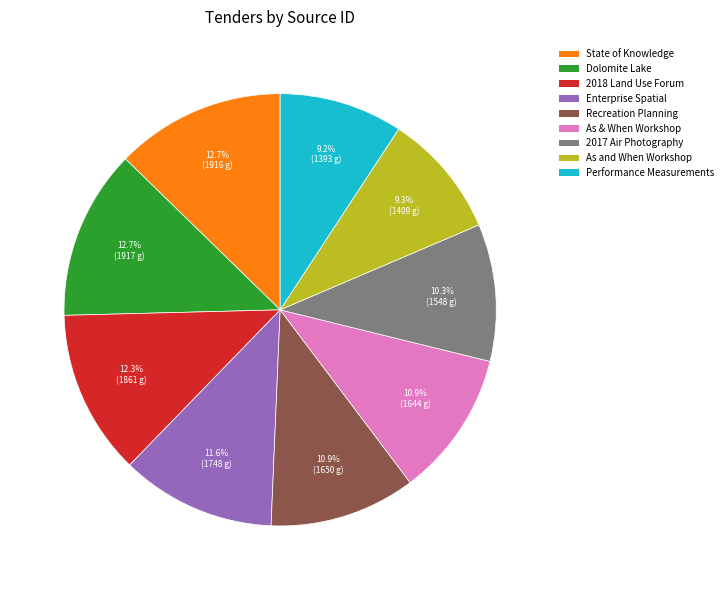

To the nearest percent, what is the average slice percentage?

11%